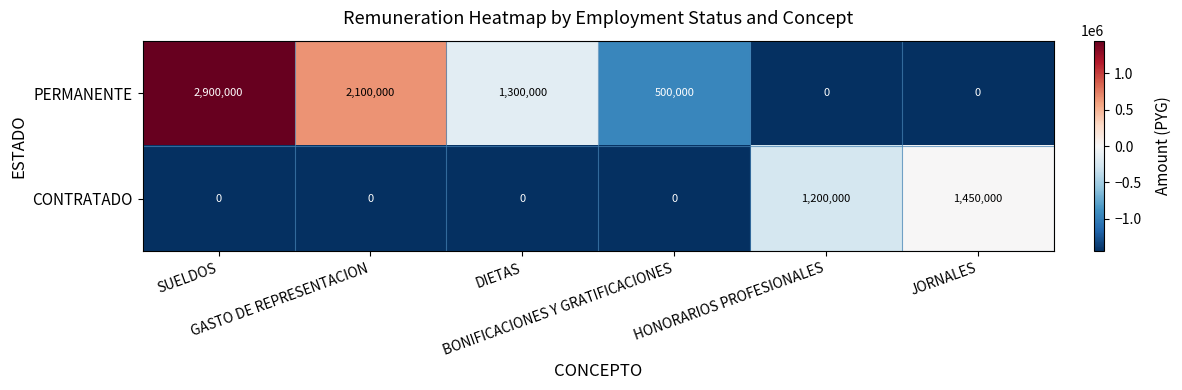

What is the difference between the maximum and second lowest values in the PERMANENTE series?

2900000